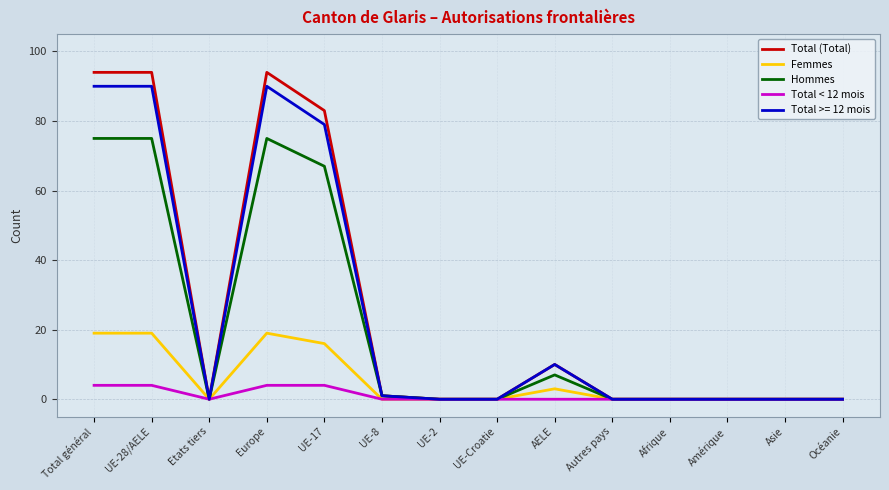

How many lines are shown in the chart?

5